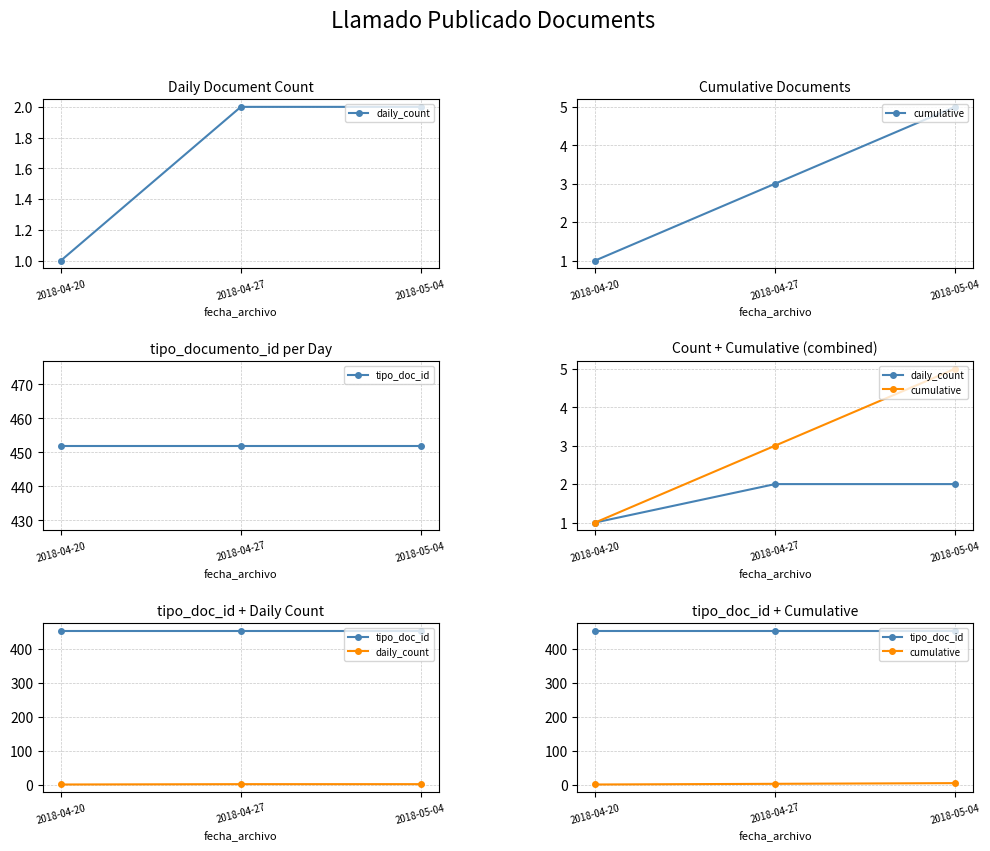

What is the minimum value for cumulative?

1